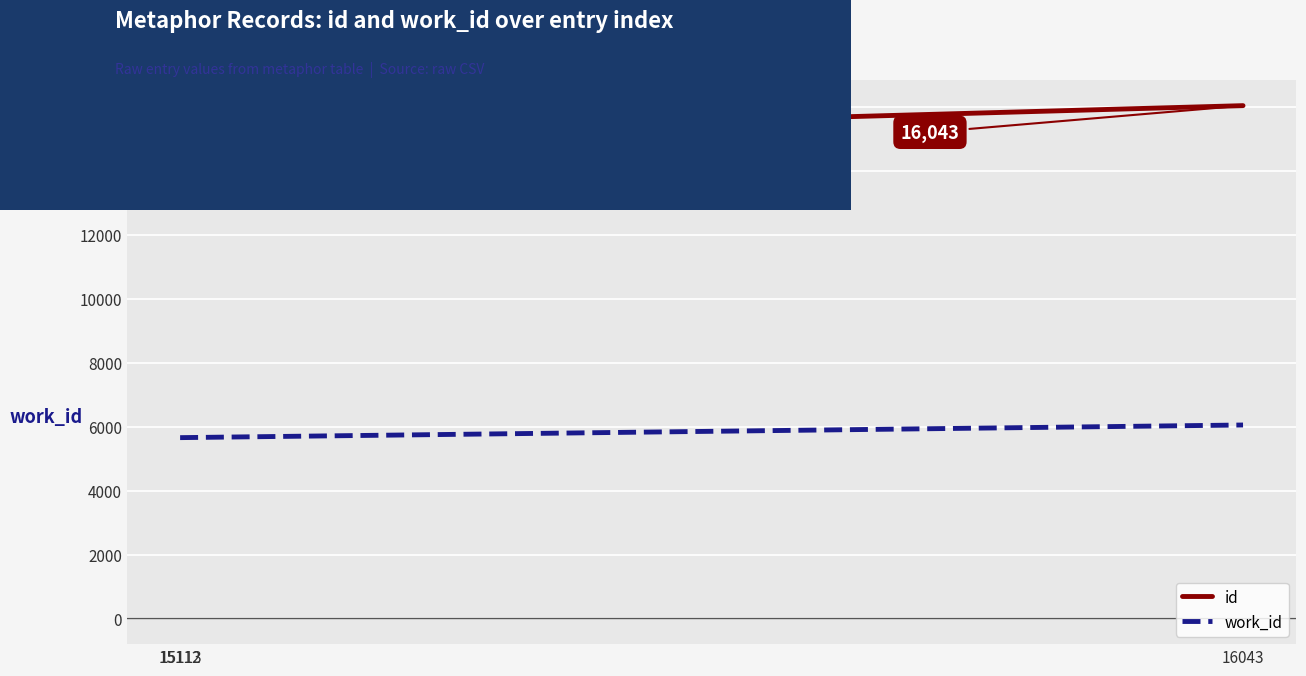

What is the smallest value displayed?

5658